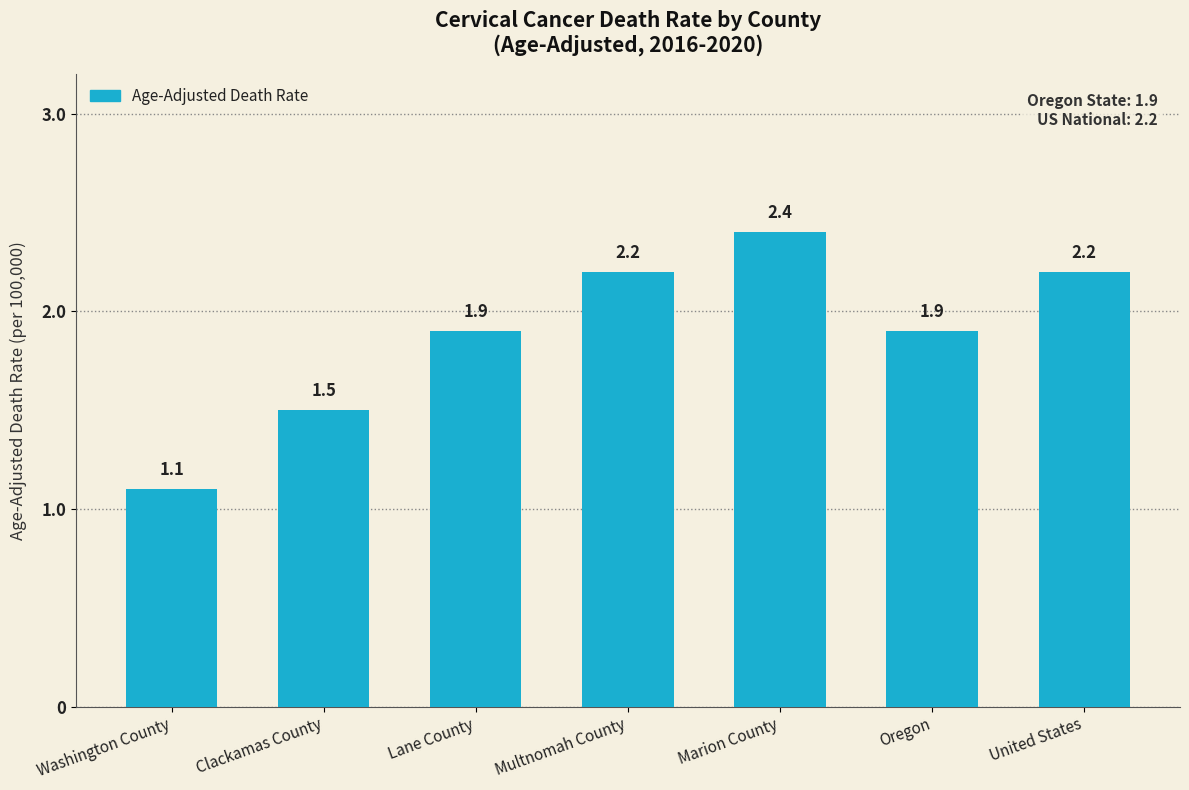

What is the label of the 1st bar from the left?

Washington County